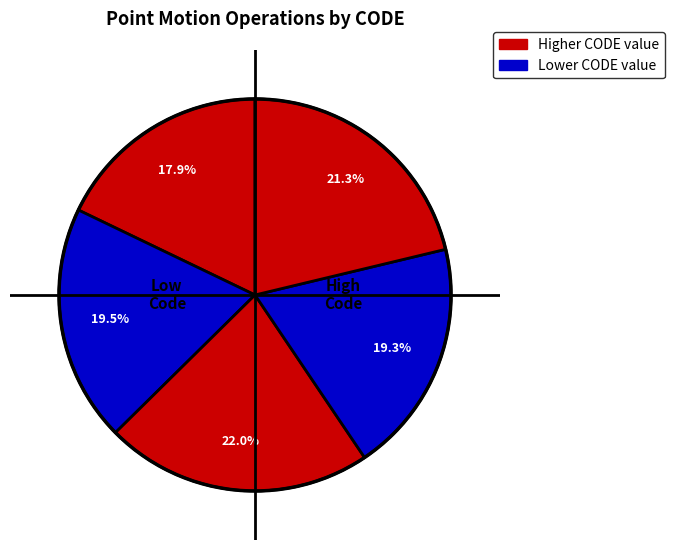

How many segments does this pie chart have?

5